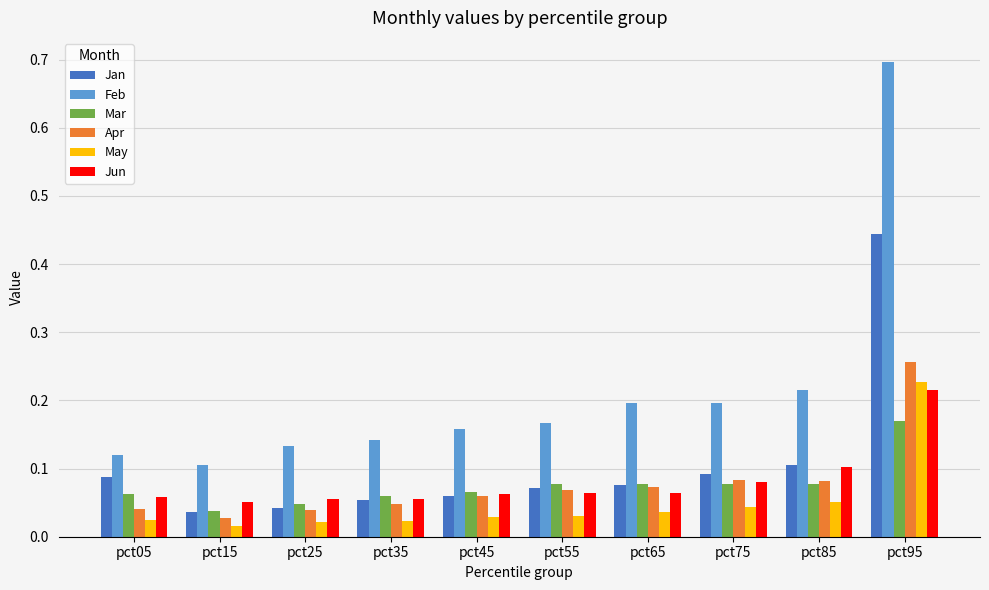

Which series changed the most between pct35 and pct85?

Feb